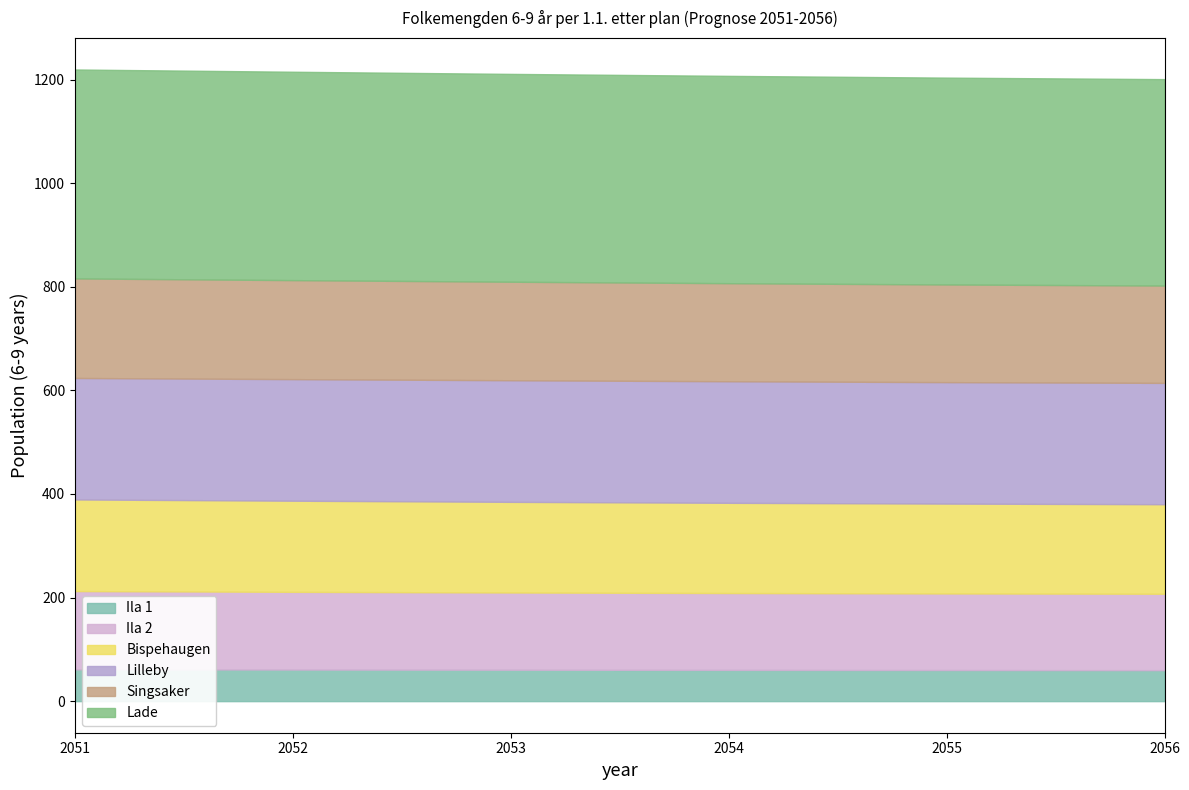

How many values in the Ila 1 series exceed 60?

5